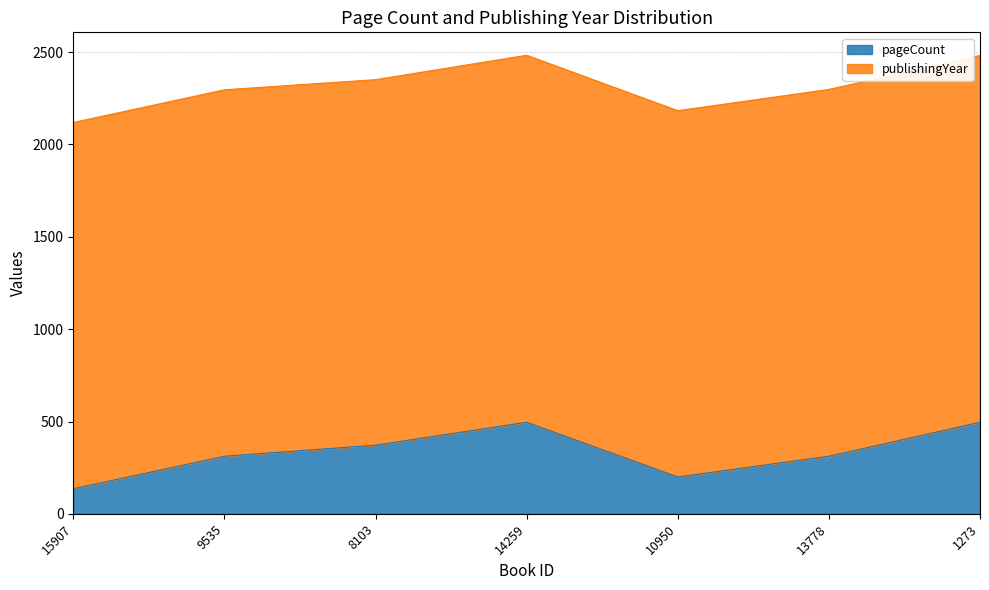

At which category does the data reach its first local valley?

10950